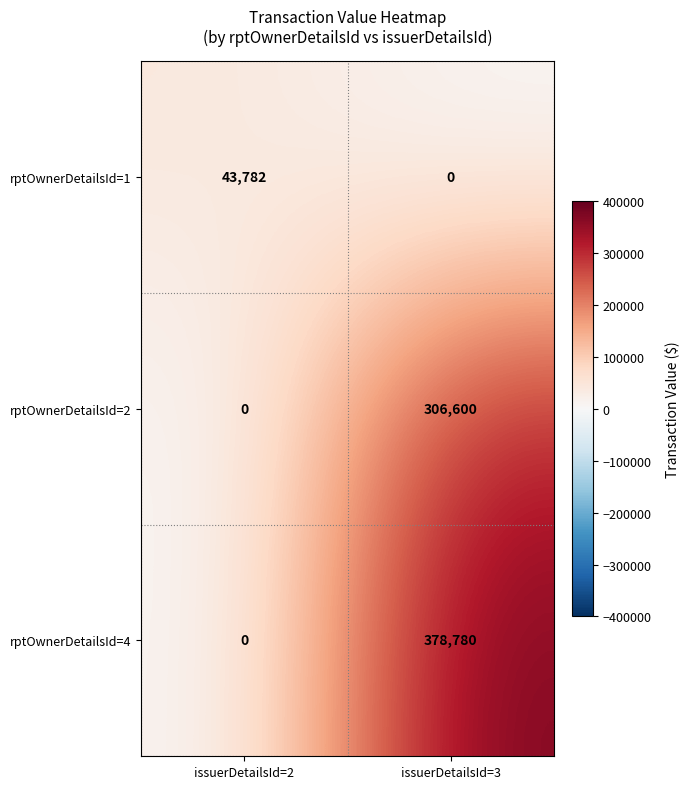

List the series in order of their peak value, highest first.

rptOwnerDetailsId=4, rptOwnerDetailsId=2, rptOwnerDetailsId=1